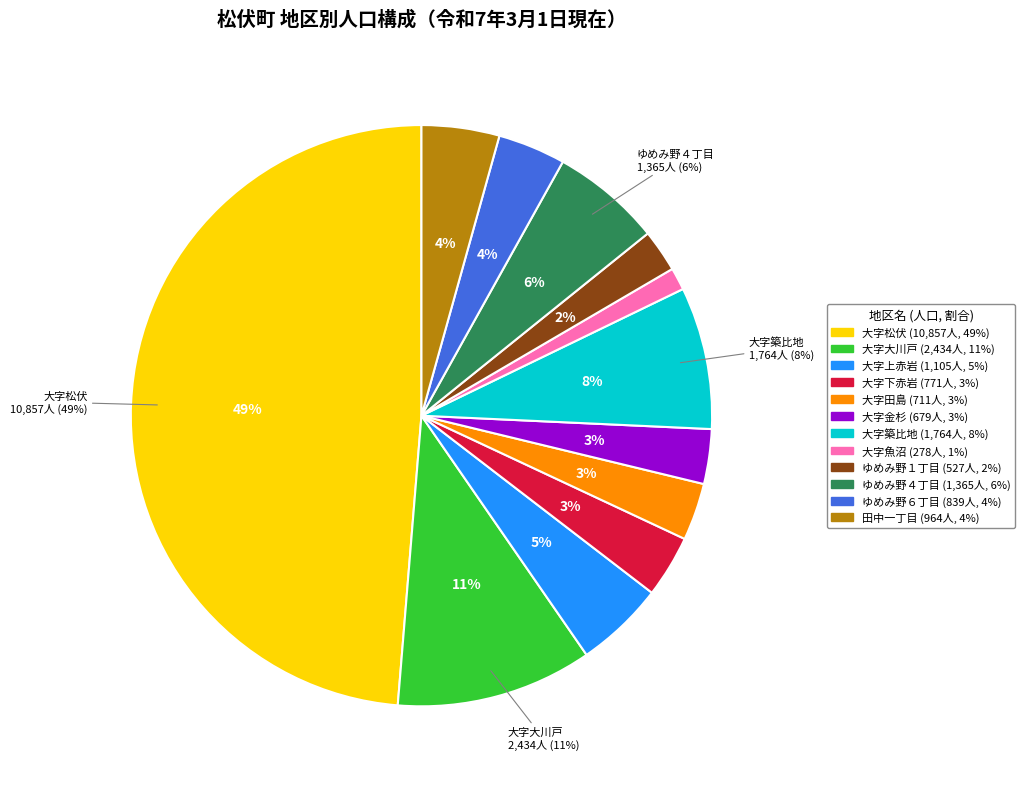

To the nearest percent, what portion does 大字大川戸 represent?

11%